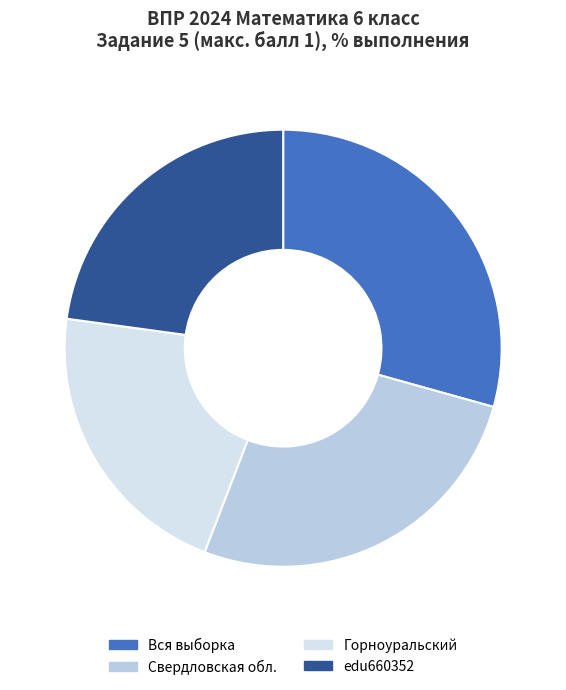

How many segments does this pie chart have?

4